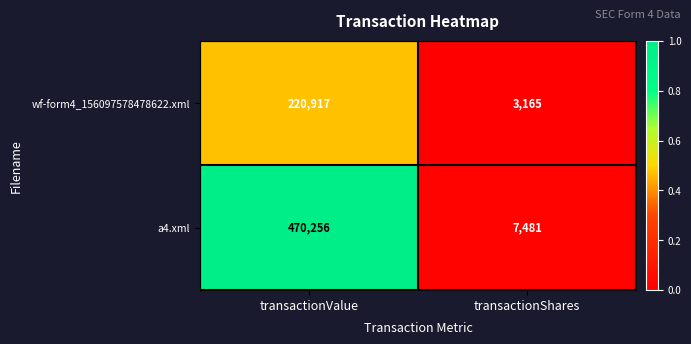

Which category has the lowest value across all series?

transactionShares